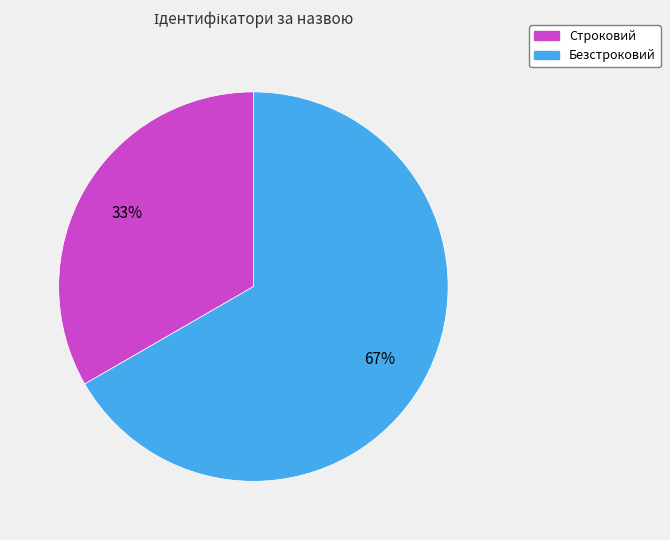

What is the ratio of the value at Строковий to the value at Безстроковий?

0.5